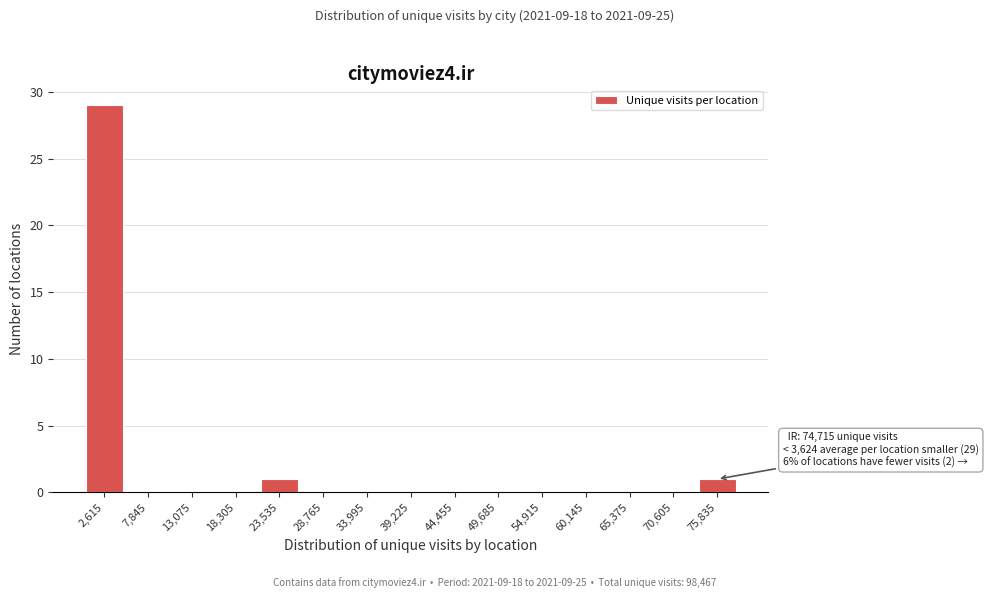

Reading left to right, transcribe all the data shown in this chart.

2,615=29	7,845=0	13,075=0	18,305=0	23,535=1	28,765=0	33,995=0	39,225=0	44,455=0	49,685=0	54,915=0	60,145=0	65,375=0	70,605=0	75,835=1